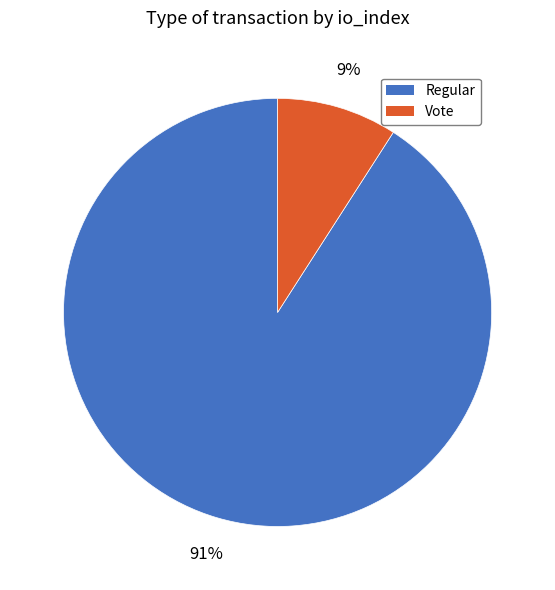

Is it true that Regular is 84% of the pie?

False